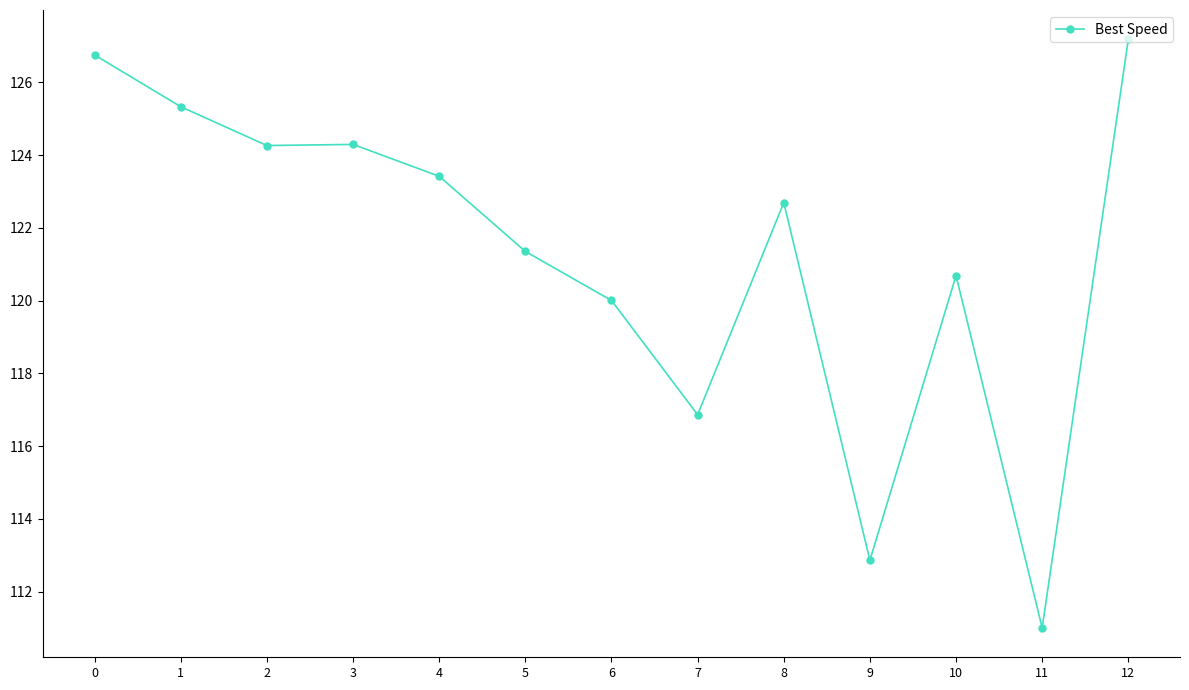

True or false: the data shows 123.4 at 4.

True